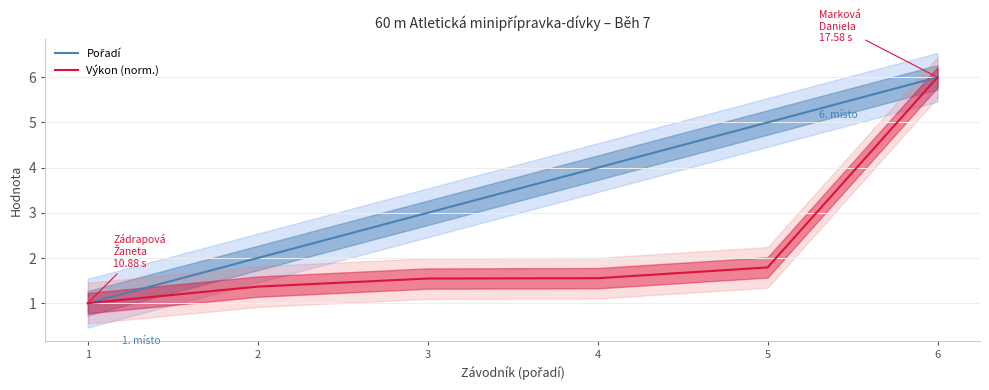

True or false: Výkon (norm.) has a value of 1.1 at 5.

False